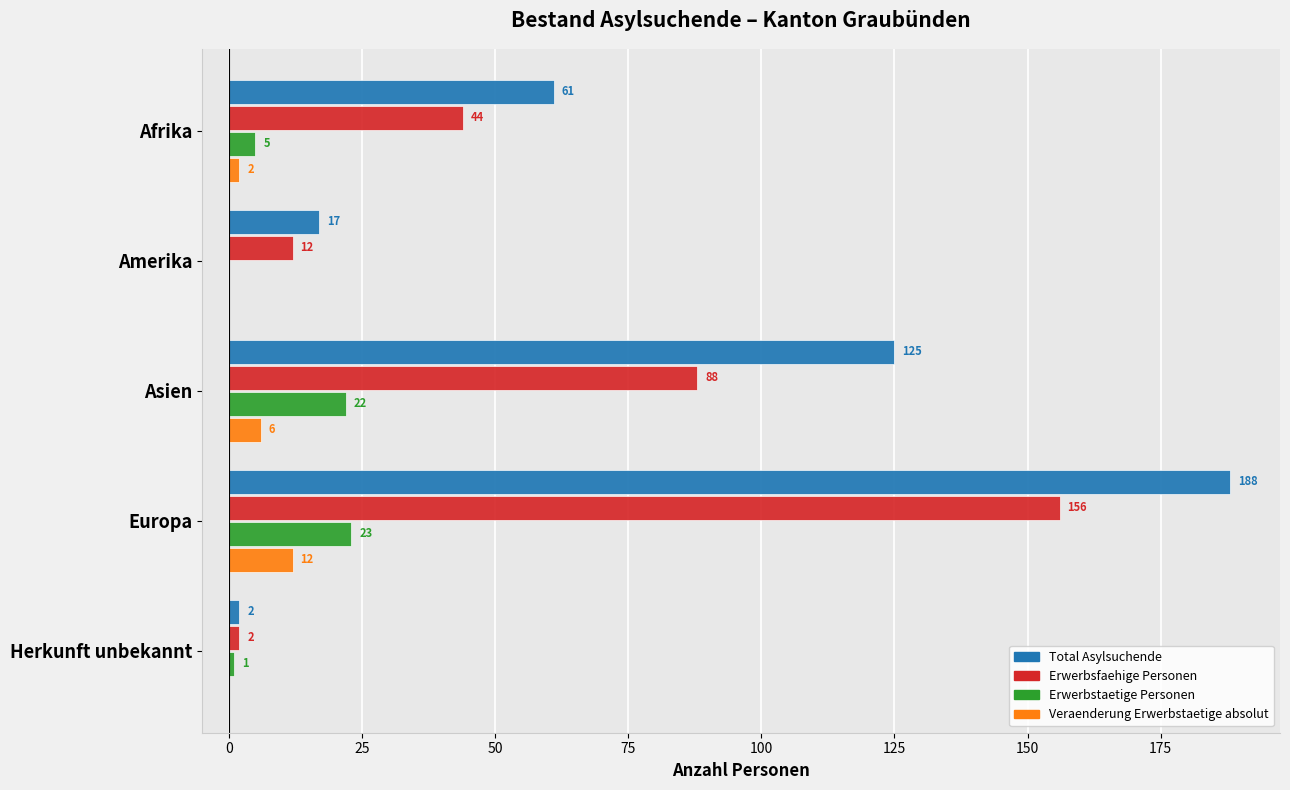

What is the sum of all Total Asylsuchende values?

393